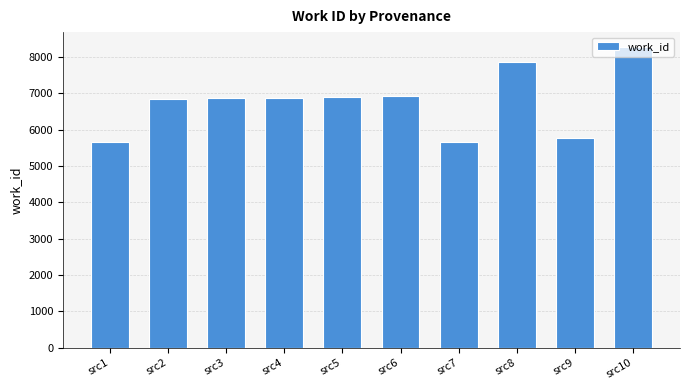

What is the average value?

6759